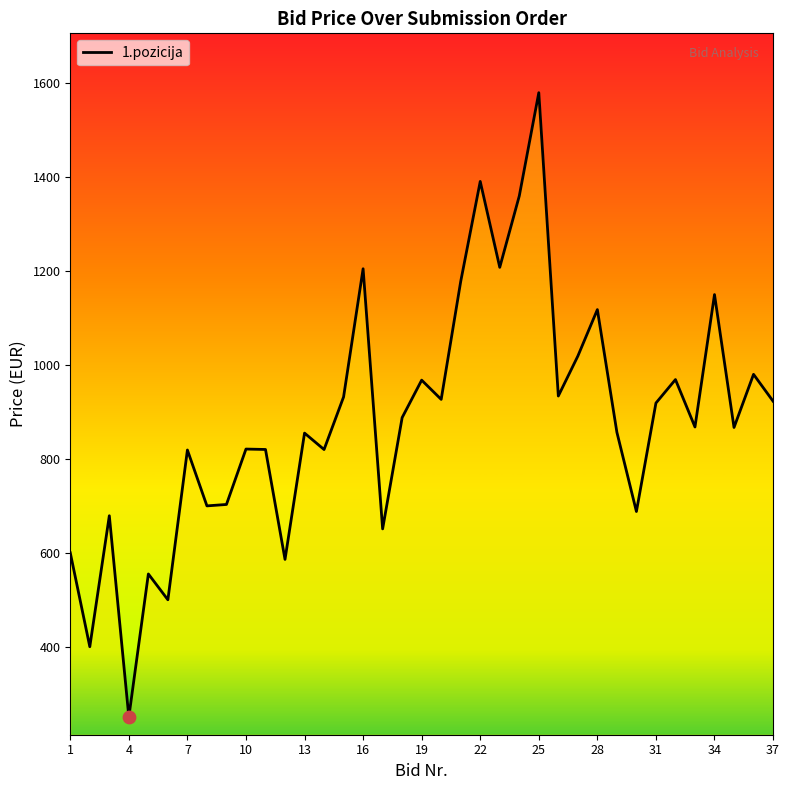

What is the minimum value shown in the chart?

250.1